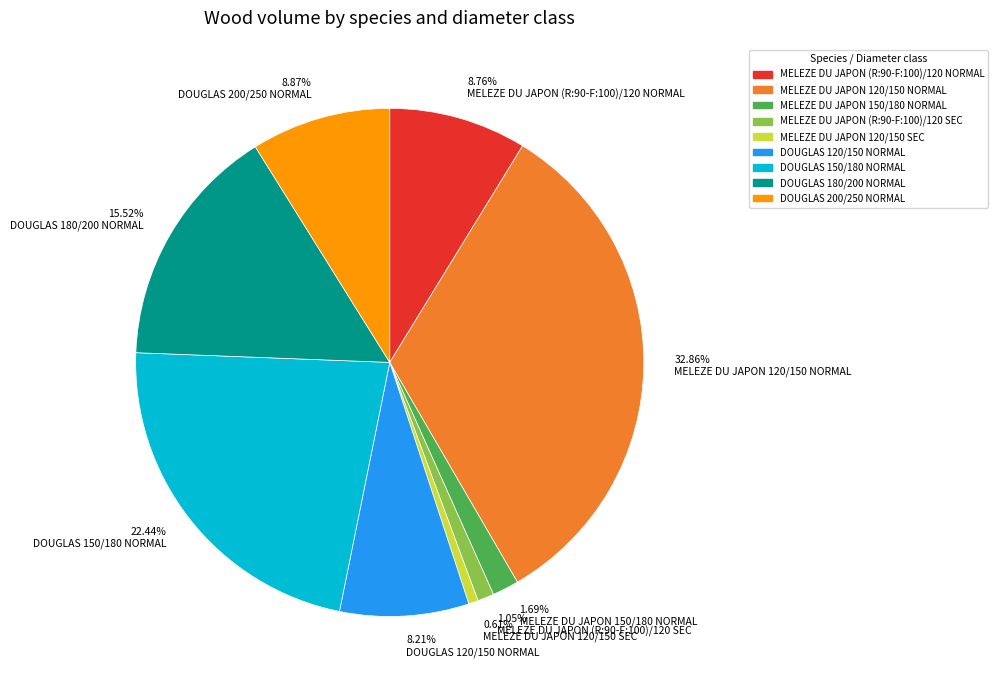

Combined, do 8.76% MELEZE DU JAPON (R:90-F:100)/120 NORMAL and 8.21% DOUGLAS 120/150 NORMAL account for over 50%?

No